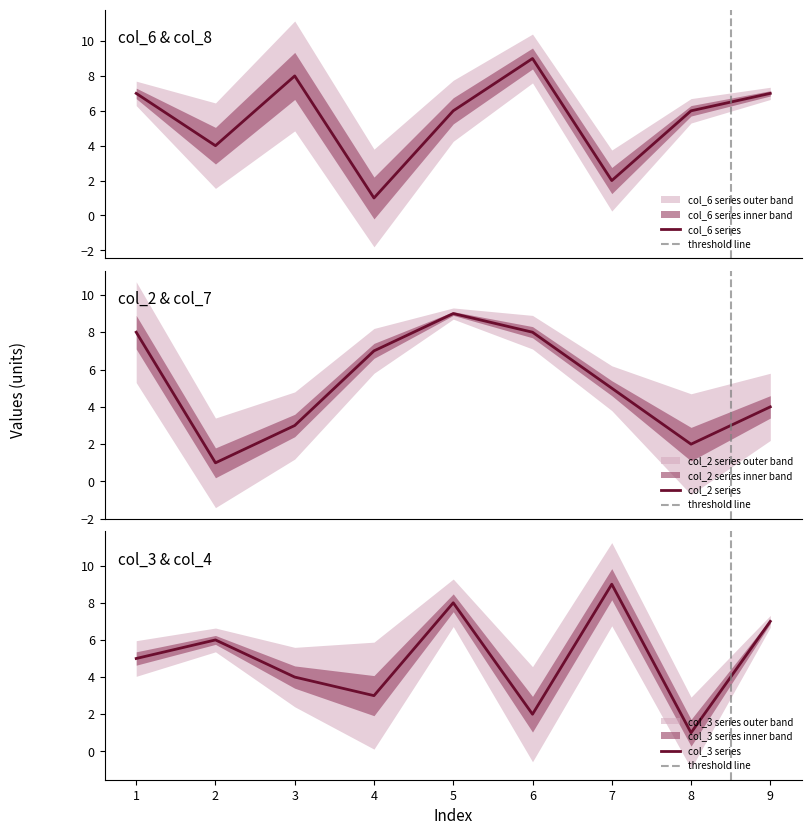

At which label is col_6 closest to 5?

2